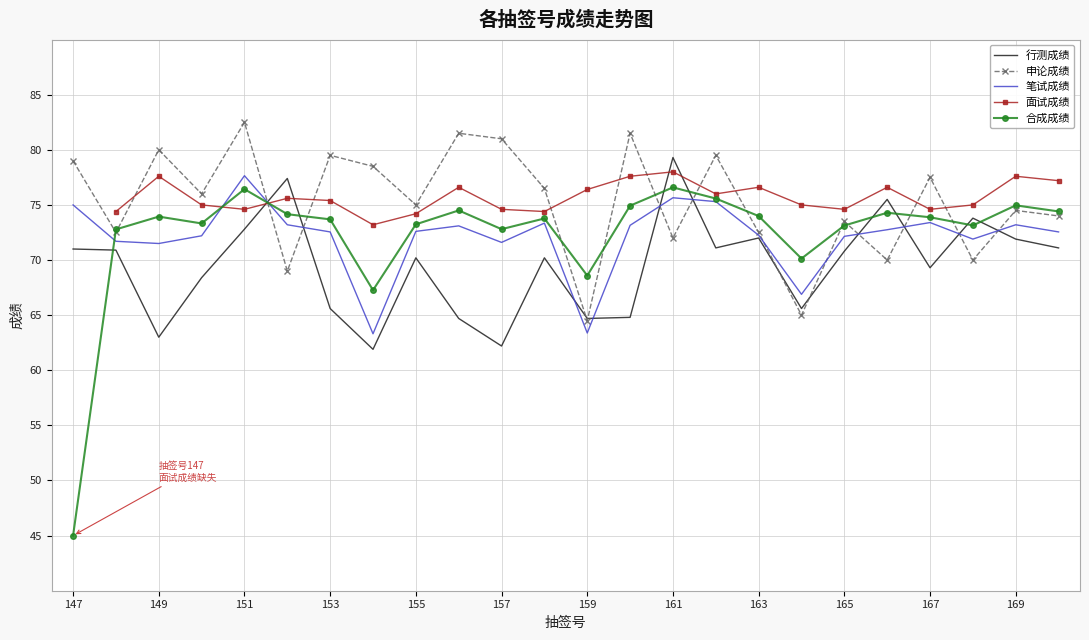

Does the chart have visible grid lines?

Yes